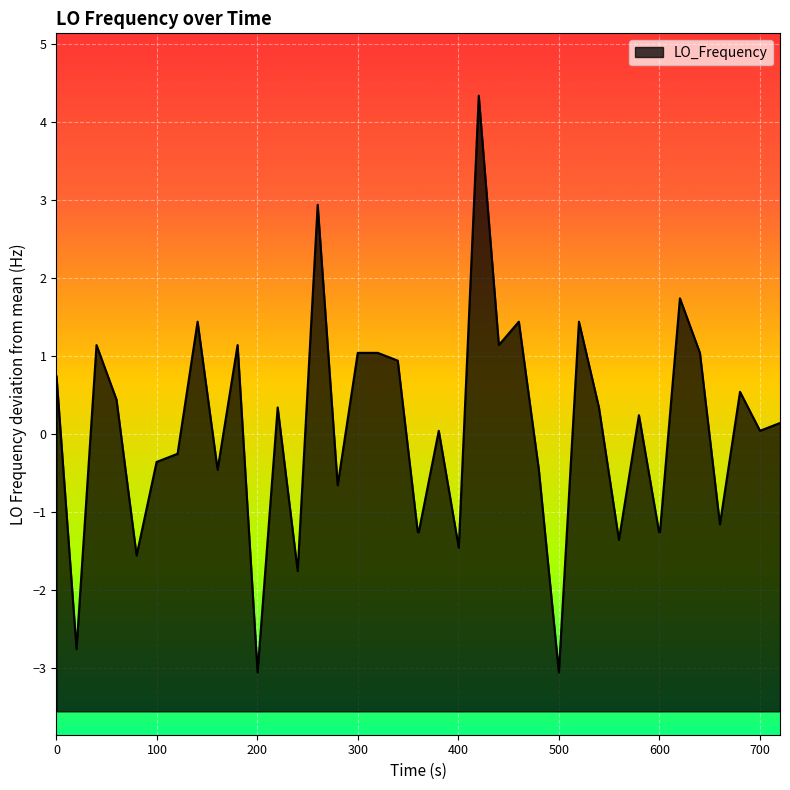

Count the number of values greater than 0.

22